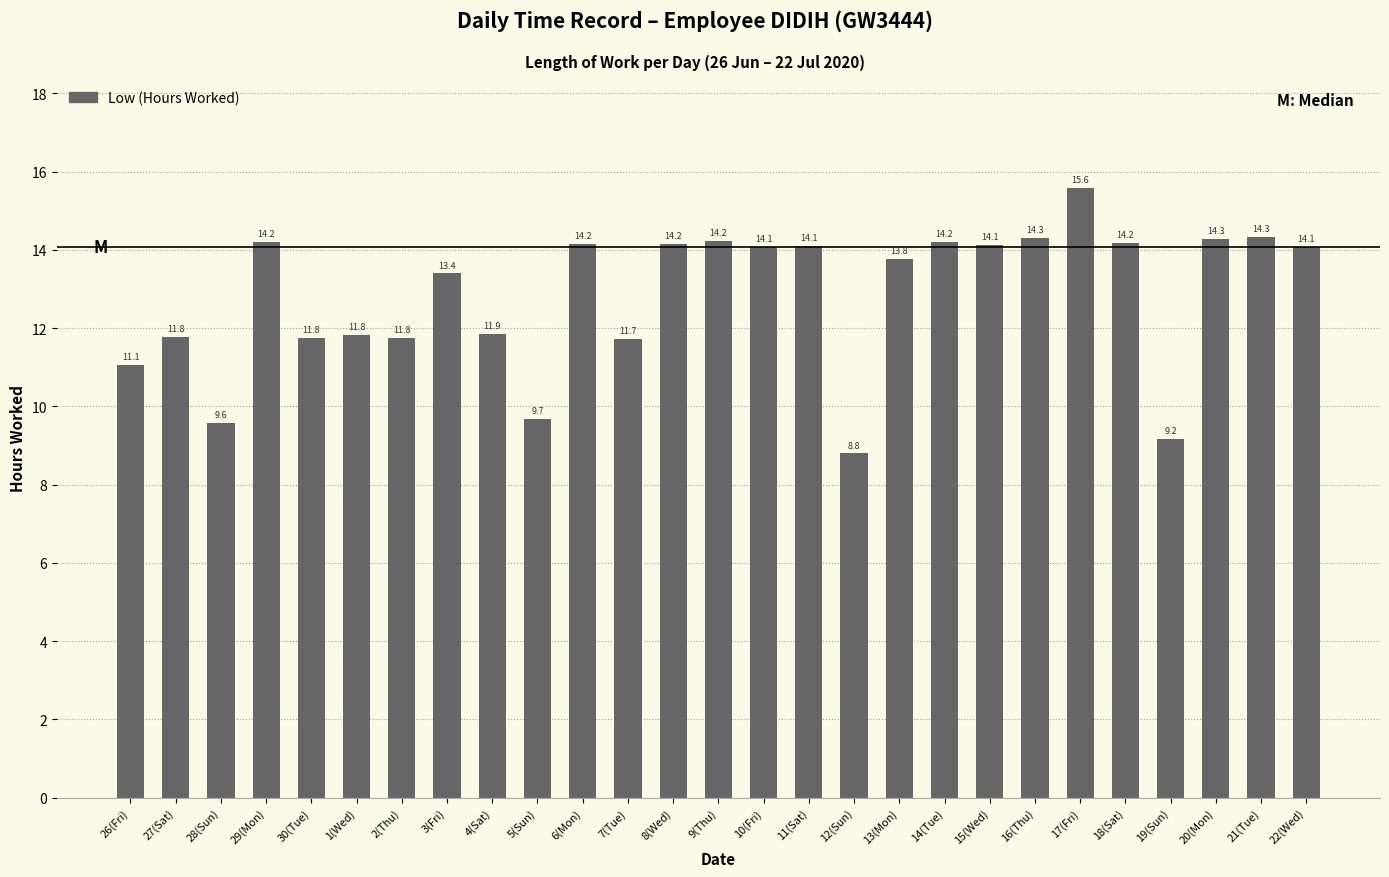

What is the minimum value shown in the chart?

8.8